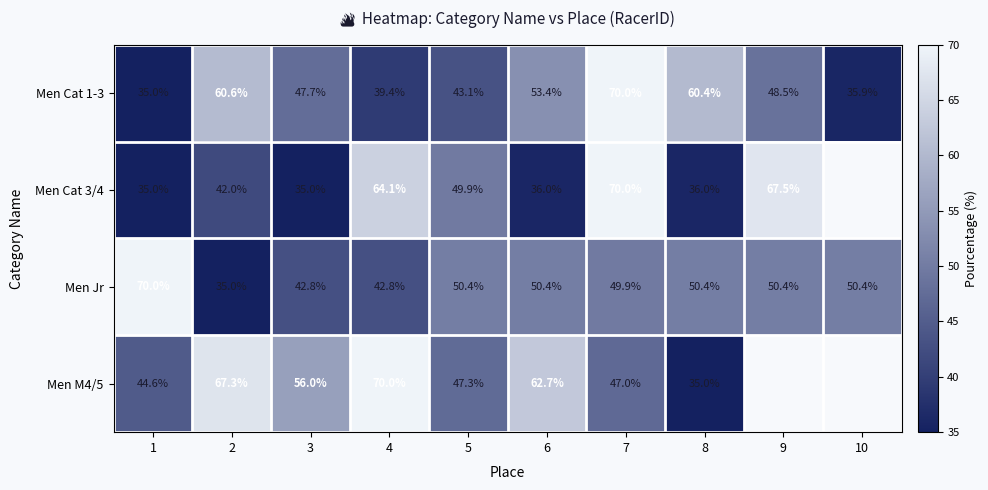

At 8, list the series in order from smallest to largest.

Men M4/5, Men Cat 3/4, Men Jr, Men Cat 1-3